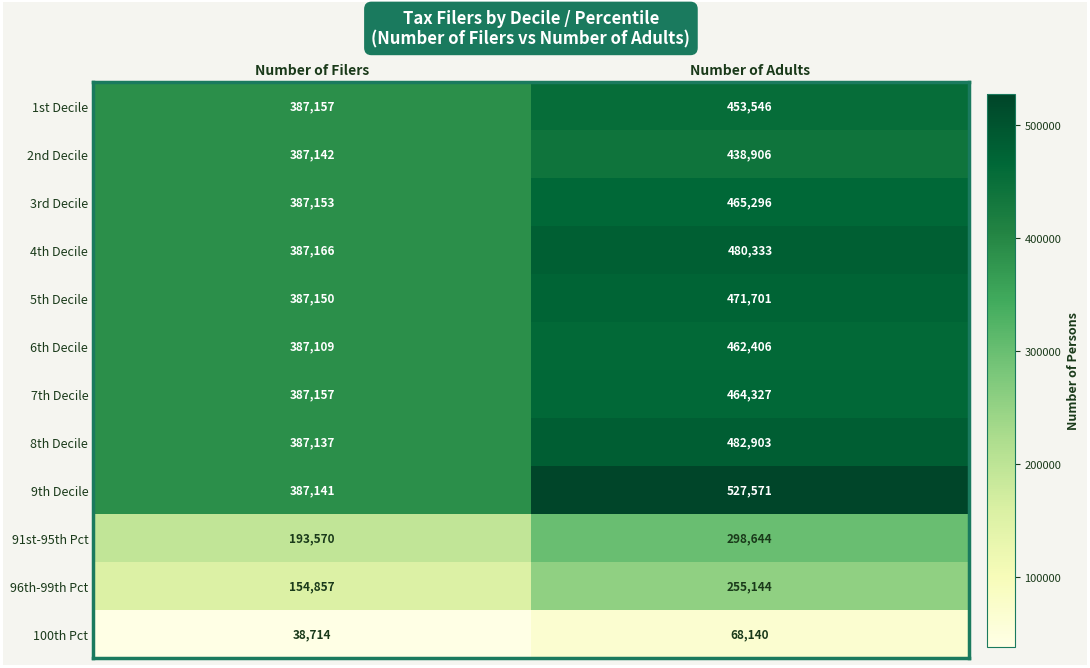

Which series has the largest total across all categories?

9th Decile